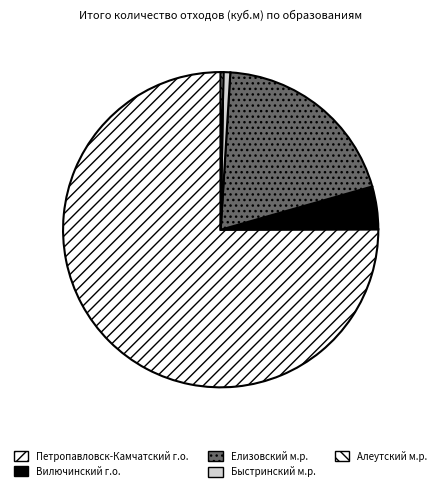

How many segments does this pie chart have?

5